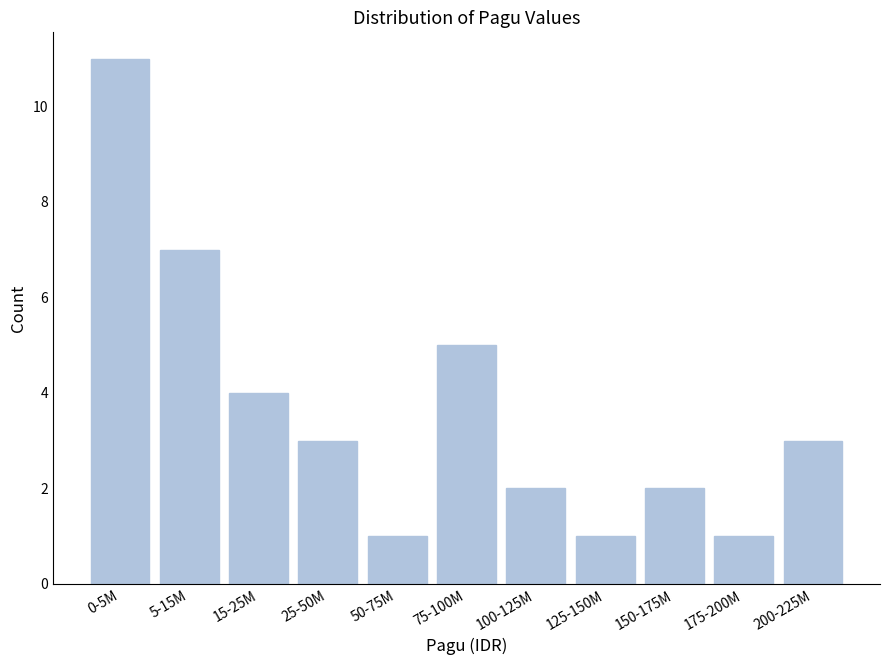

Reading left to right, extract all data points from this chart.

11	7	4	3	1	5	2	1	2	1	3